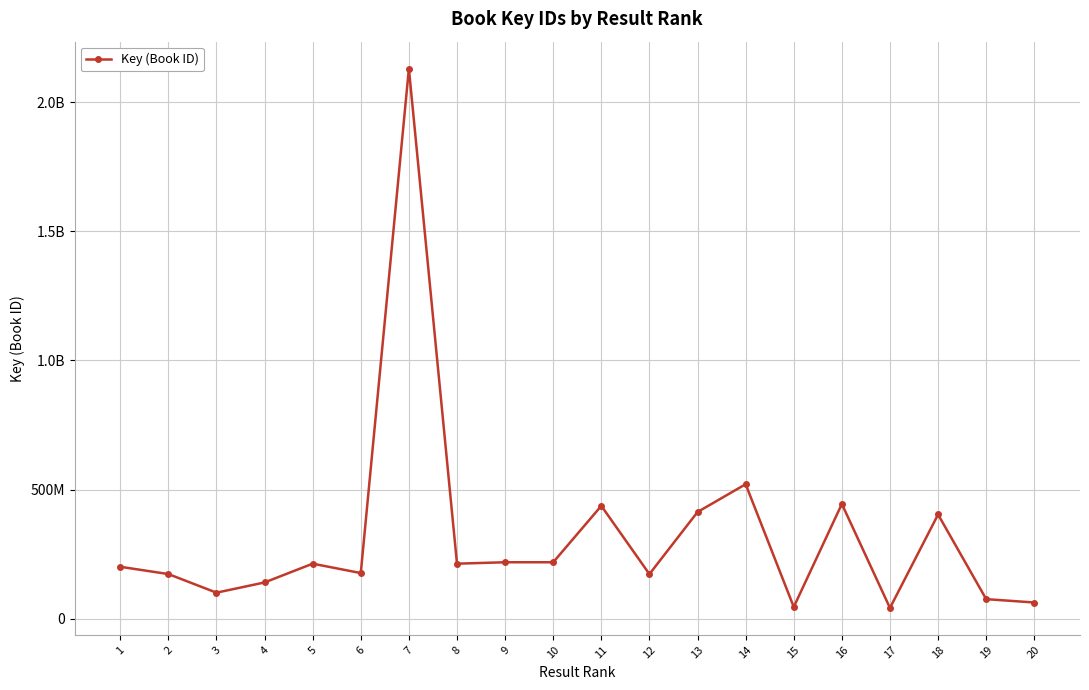

The value at 13 is 129011663. True or false?

False